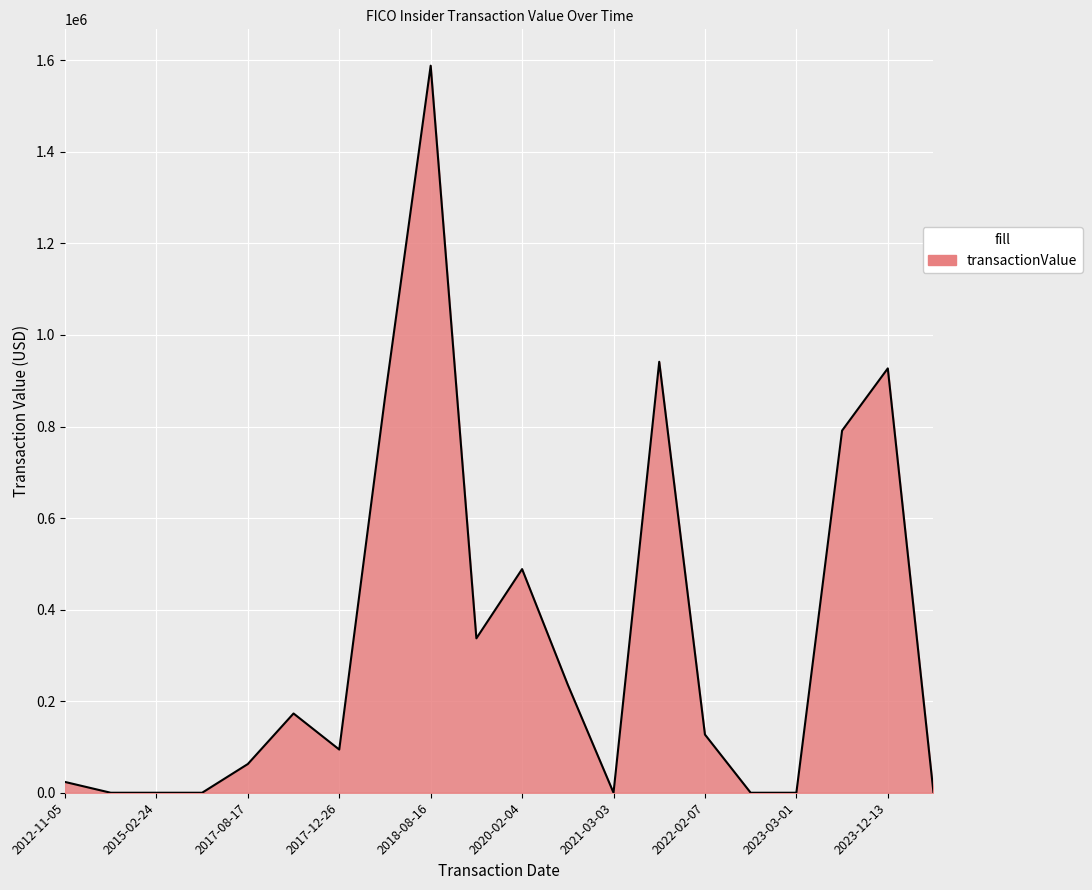

True or false: there are more than 1 points higher than both neighbors.

True